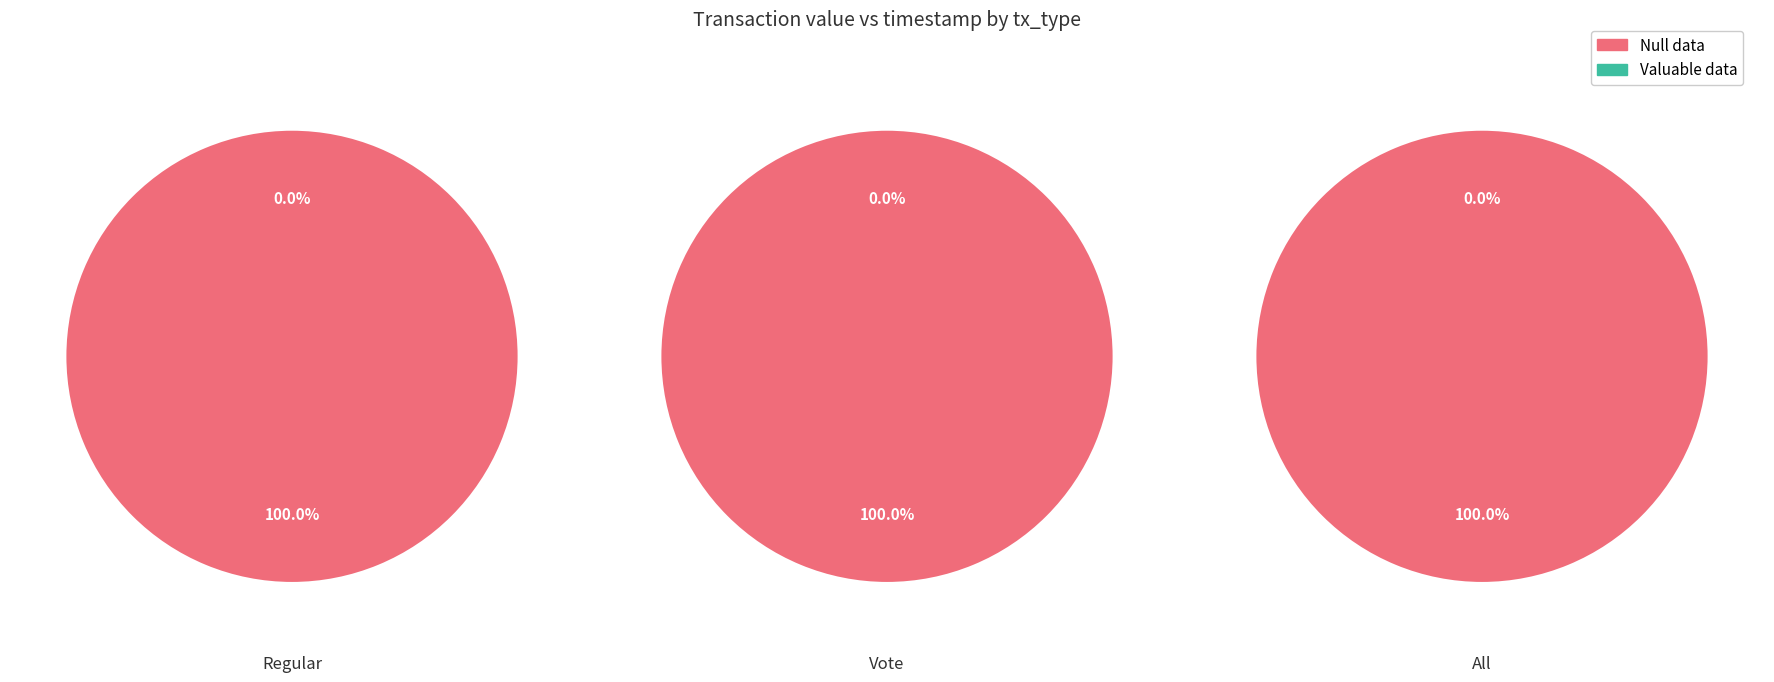

True or false: 2 accounts for 33% of the total.

True